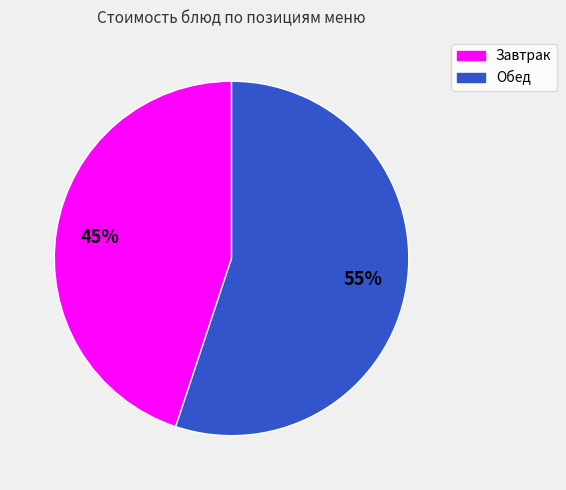

Is there any slice that represents more than half of the pie?

Yes